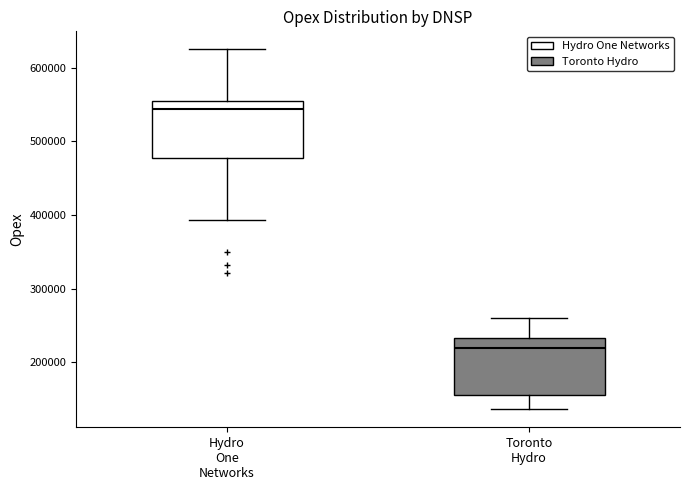

Where does the median line of the box for Hydro One Networks sit on the y-axis? The values are not printed on the chart, so give them approximately, as read against the axis.

540000